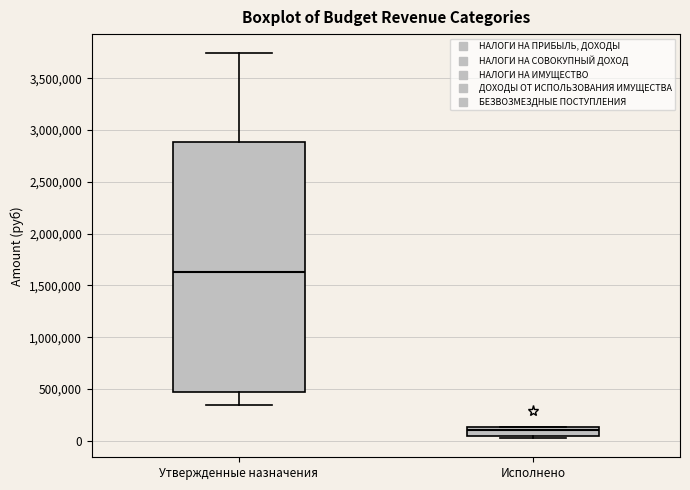

Reading left to right, transcribe this box plot: for each box, give where its median line is, the range the box spans, and where its two whiskers end, as read against the y-axis. The values are not printed on the chart, so give them approximately, as read against the axis.

Утвержденные назначения: median 1650000, box 450000 to 2900000, whiskers 350000 to 3750000
Исполнено: median 100000, box 50000 to 150000, whiskers 50000 (just below the box's lower edge) to 150000